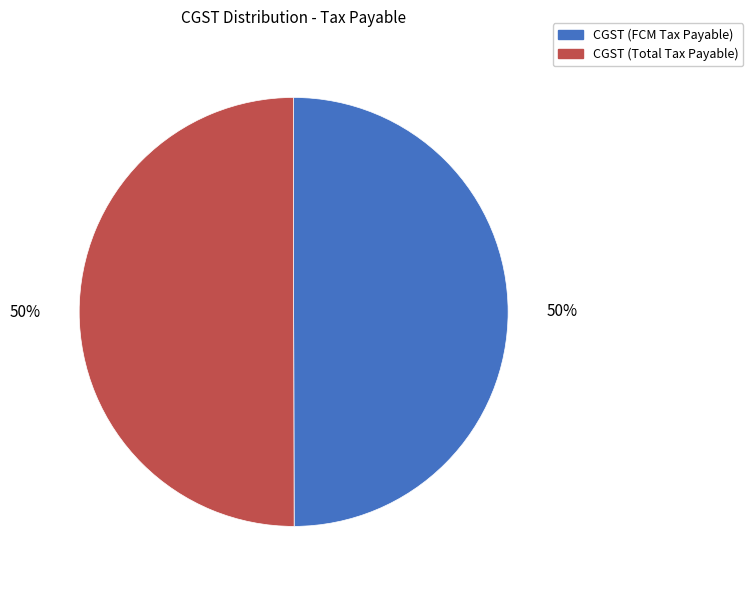

What is the ratio of the value at CGST (Total Tax Payable) to the value at CGST (FCM Tax Payable)?

1.0